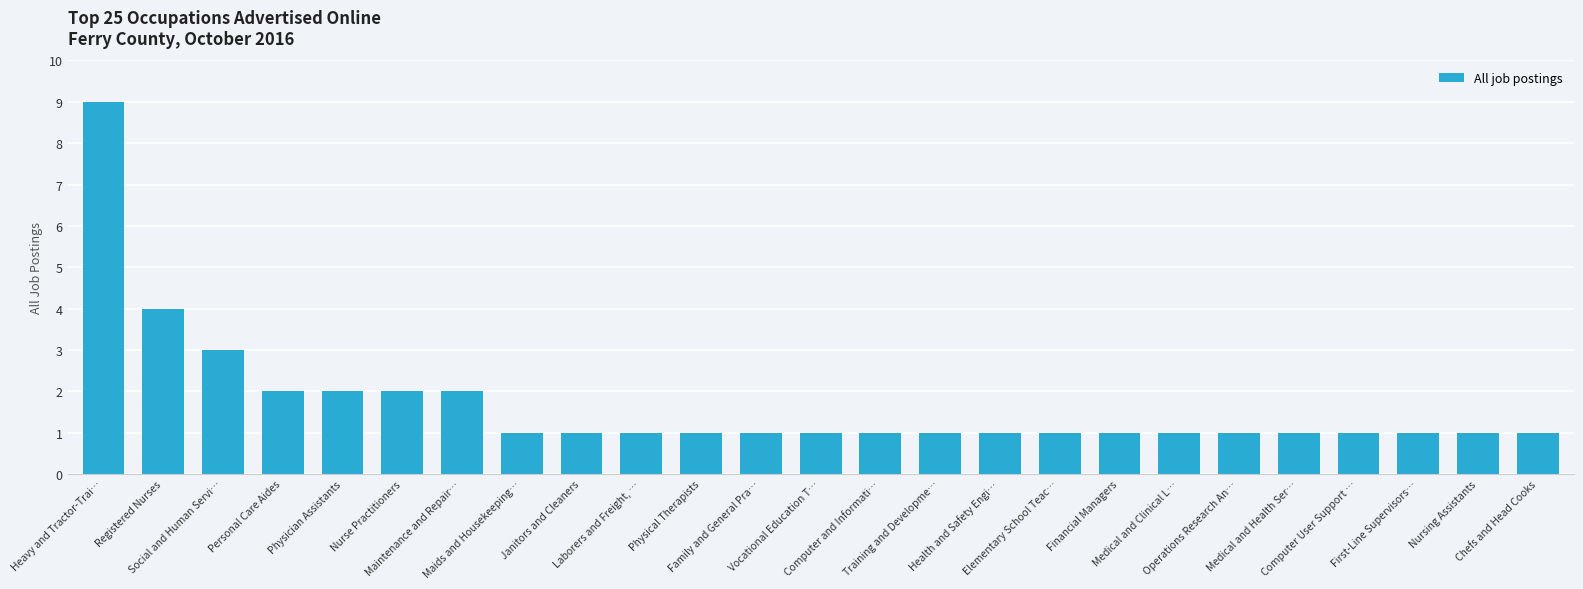

What is the greatest value displayed?

9